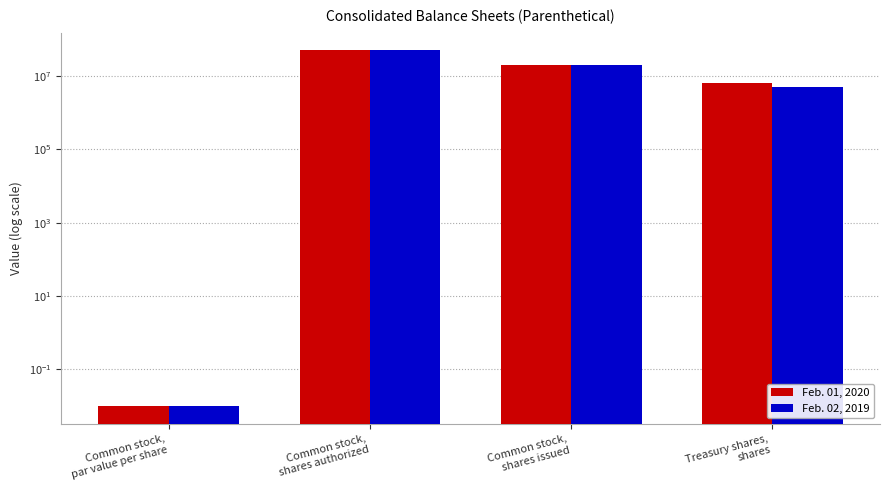

True or false: Feb. 02, 2019 has a value of 0.0 at Common stock,
par value per share.

True